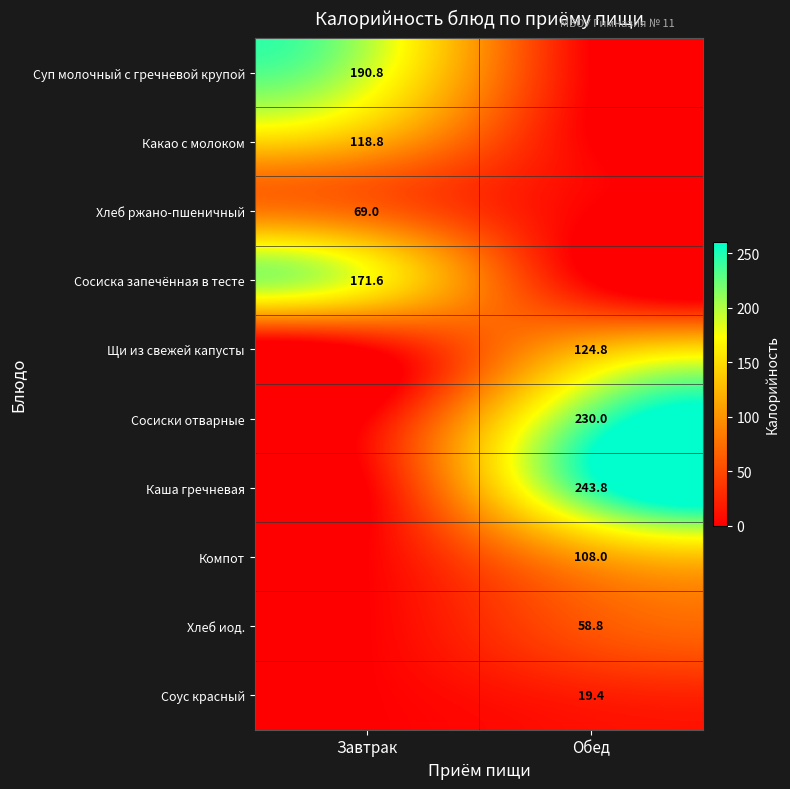

The Щи из свежей капусты series shows 207.8 at Обед. True or false?

False